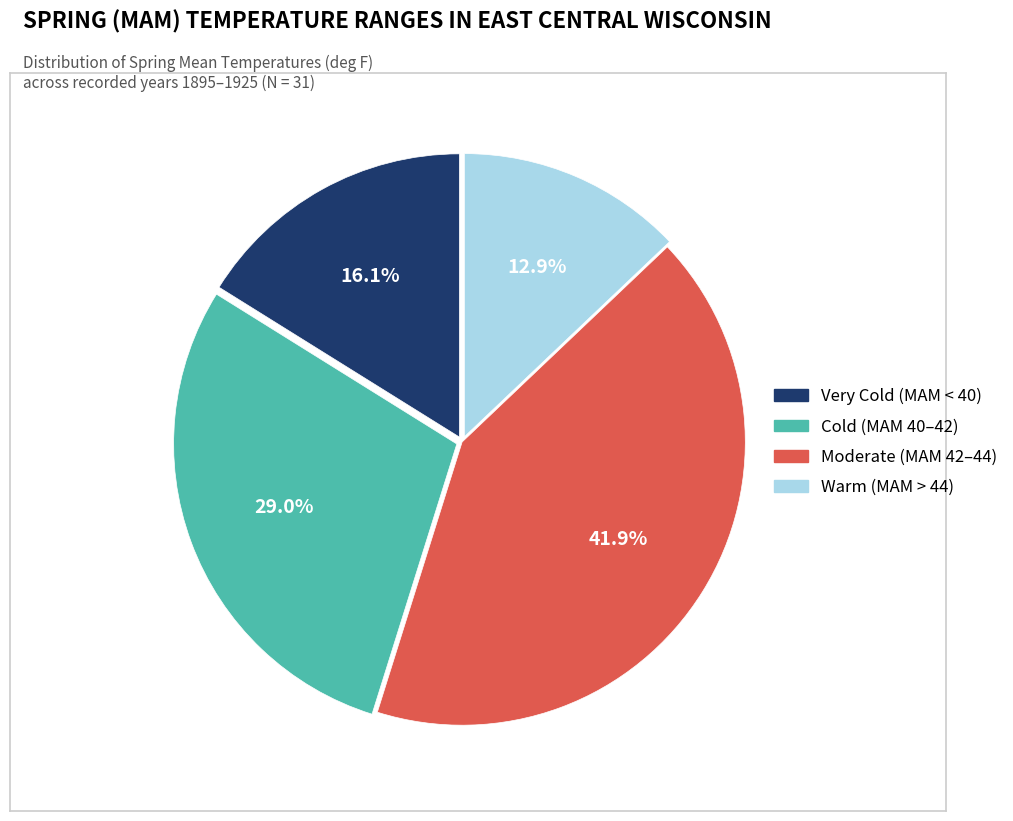

Is there a majority slice in this chart?

No